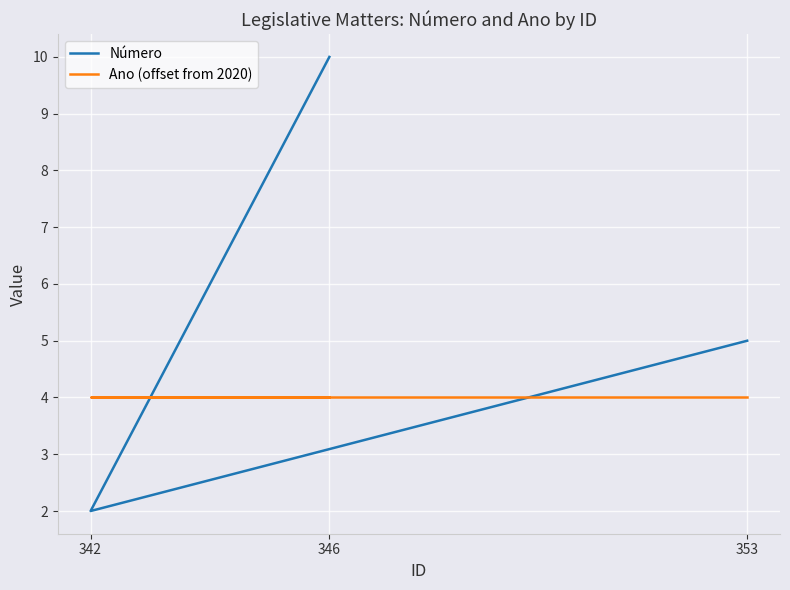

At how many categories does at least one series exceed 8?

1